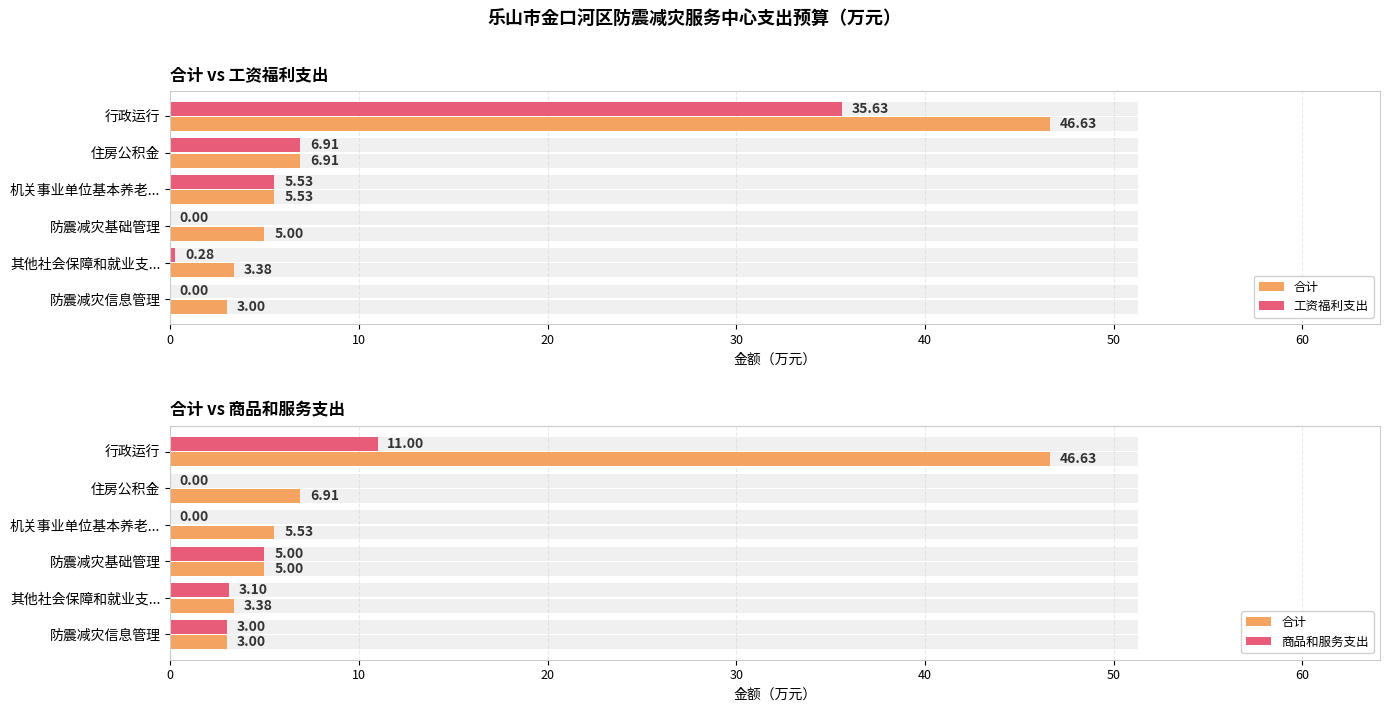

What is the value of the 合计 bar at the 3rd from the left?

5.5